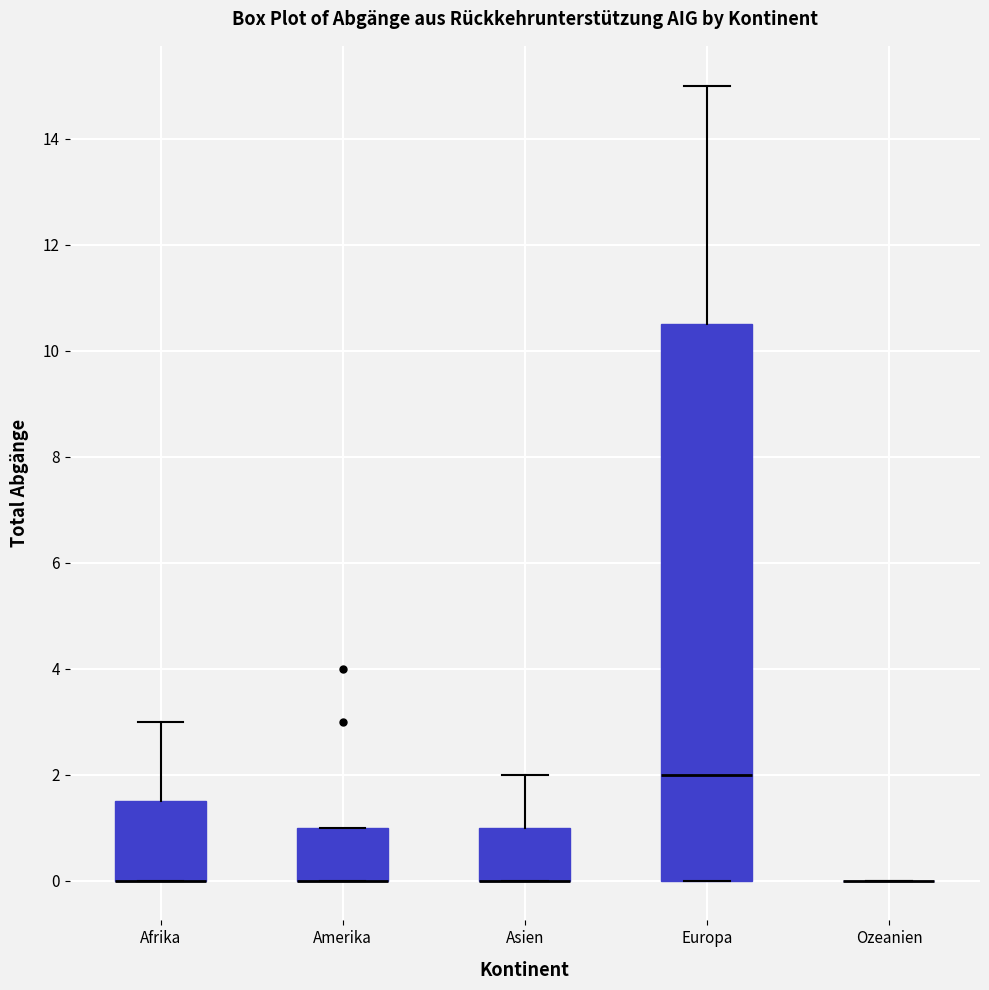

Which box is the tallest, from its lower edge to its upper edge?

Europa